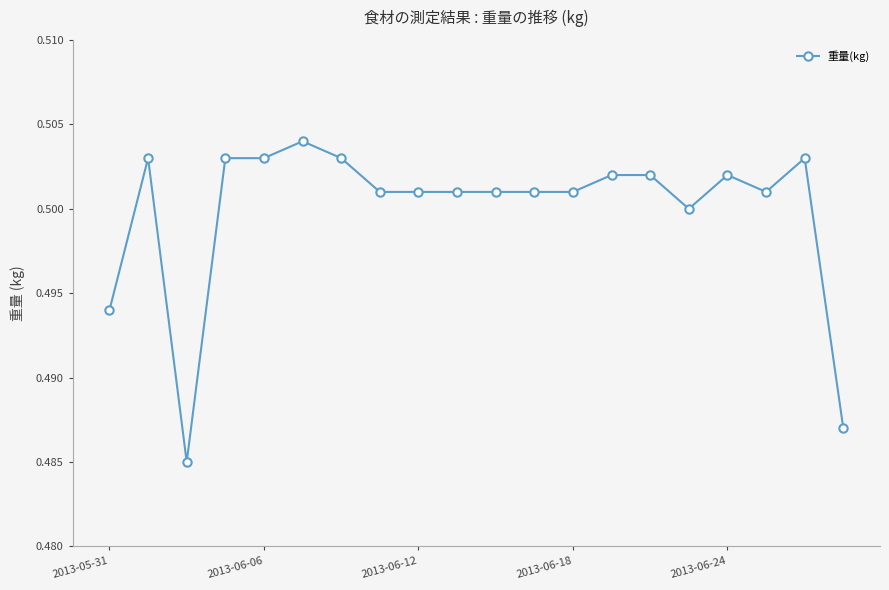

True or false: the data has more than 0 interior local peaks.

True